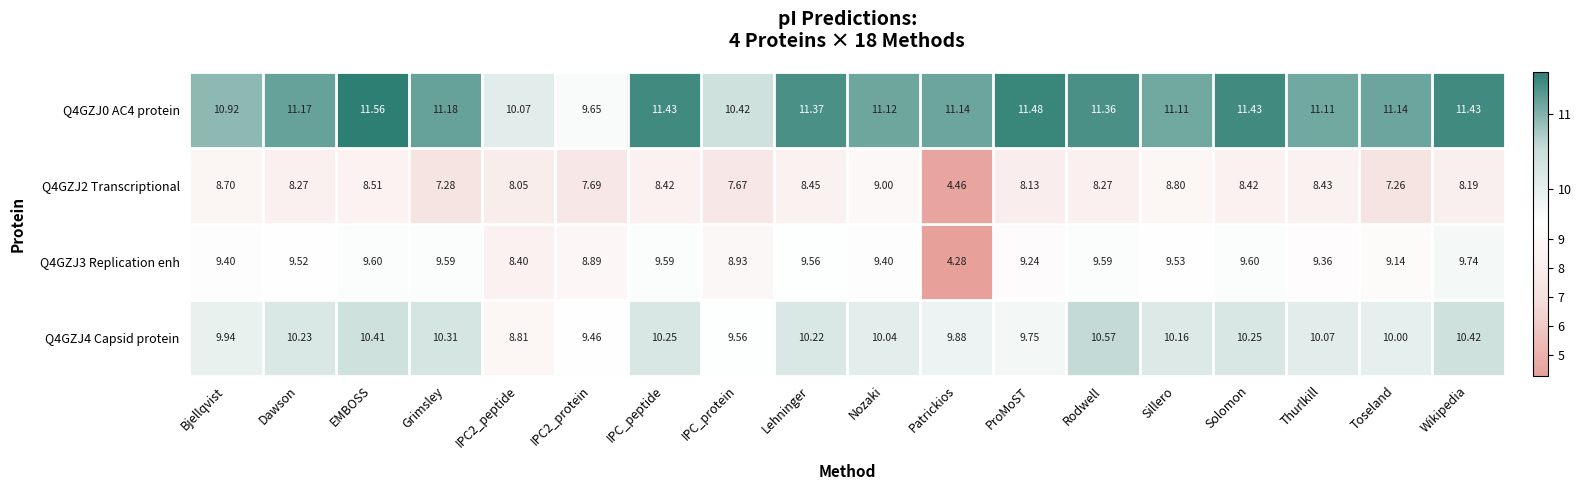

At which label does Q4GZJ4 Capsid protein first exceed 10?

Dawson